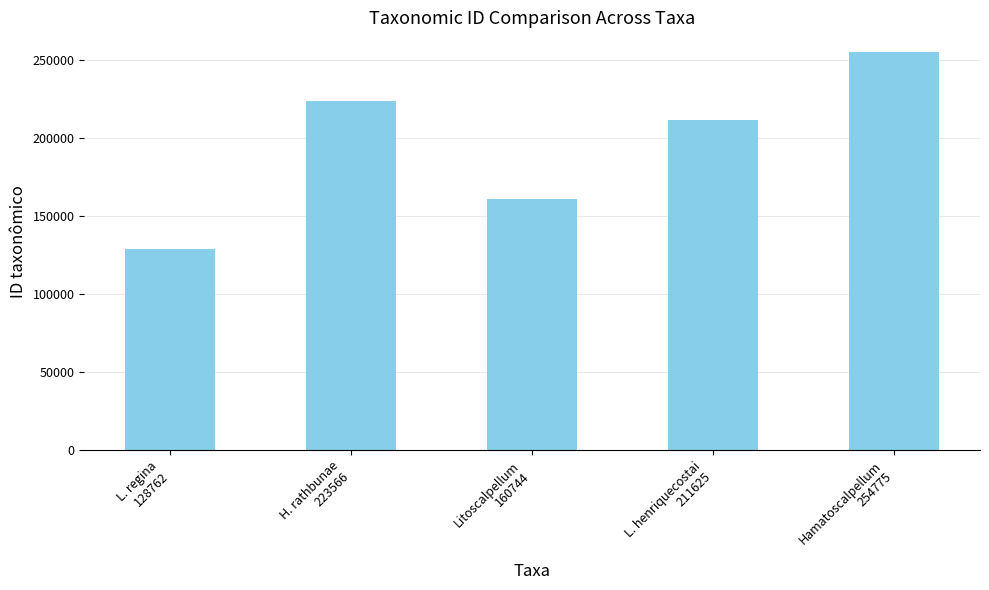

The chart shows a value of 97020 at L. henriquecostai
211625. True or false?

False